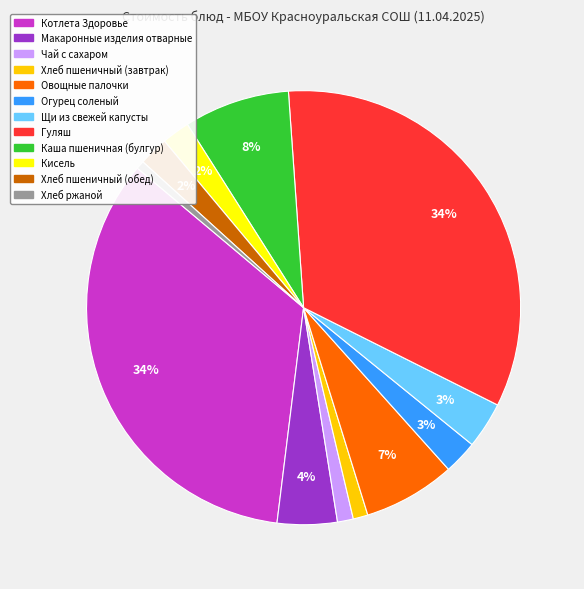

What percentage is the Каша пшеничная (булгур) slice, to the nearest percent?

8%